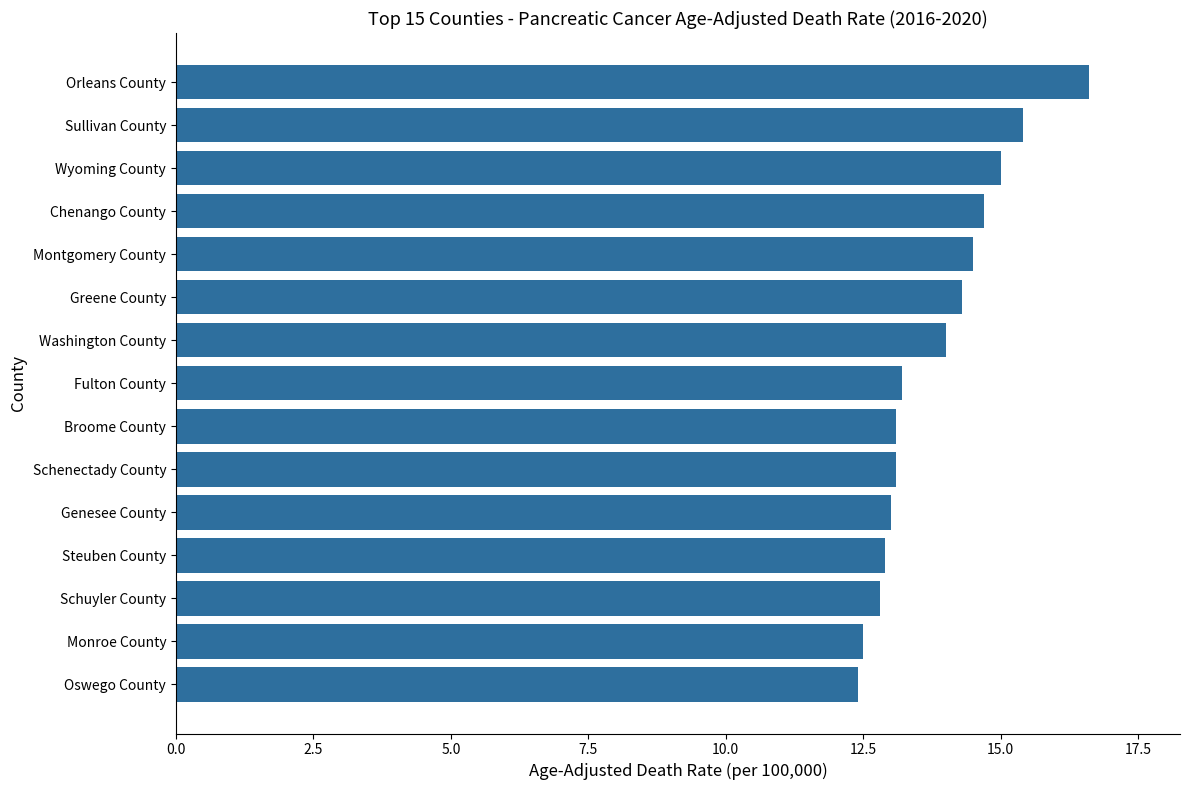

At which category does the chart reach its peak across all series?

Orleans County